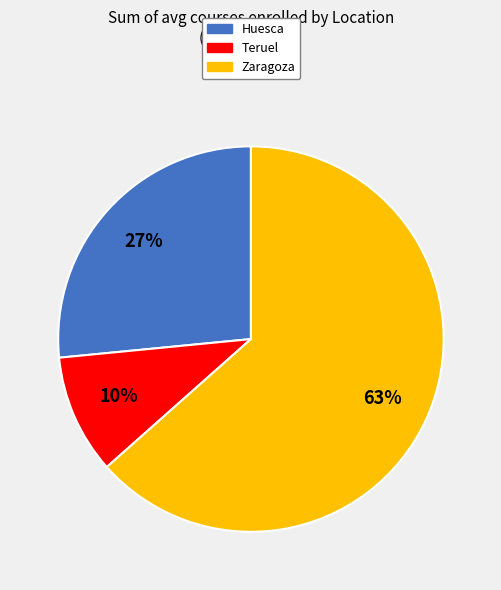

What is the largest slice in the pie chart?

Zaragoza